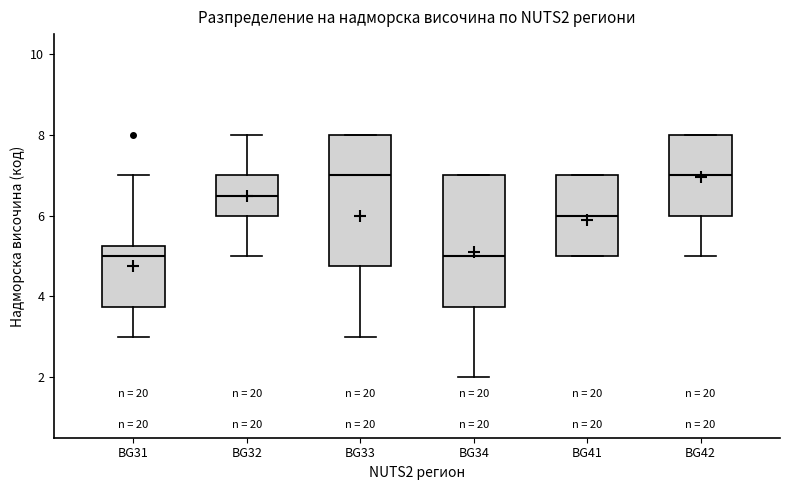

Reading left to right, read every box against the y-axis: the position of its median line, the range the box covers, and the ends of its whiskers. The values are not printed on the chart, so give them approximately, as read against the axis.

BG31: median 5.0, box 3.8 to 5.2, whiskers 3.0 to 7.0
BG32: median 6.6, box 6.0 to 7.0, whiskers 5.0 to 8.0
BG33: median 7.0, box 4.8 to 8.0, whiskers 3.0 to 8.0
BG34: median 5.0, box 3.8 to 7.0, whiskers 2.0 to 7.0
BG41: median 6.0, box 5.0 to 7.0, whiskers 5.0 to 7.0
BG42: median 7.0, box 6.0 to 8.0, whiskers 5.0 to 8.0